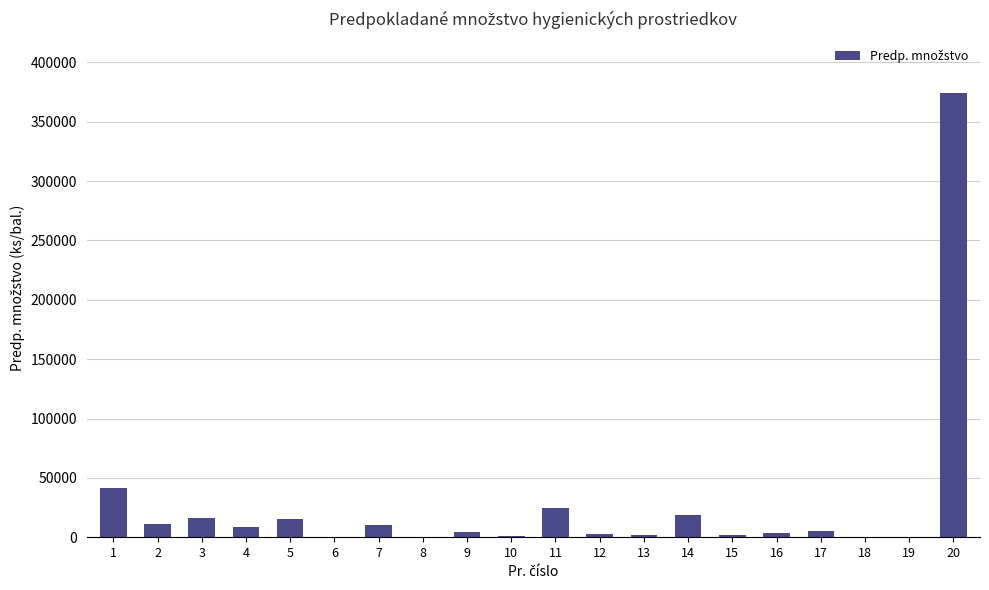

What is the sum of all values?

542950